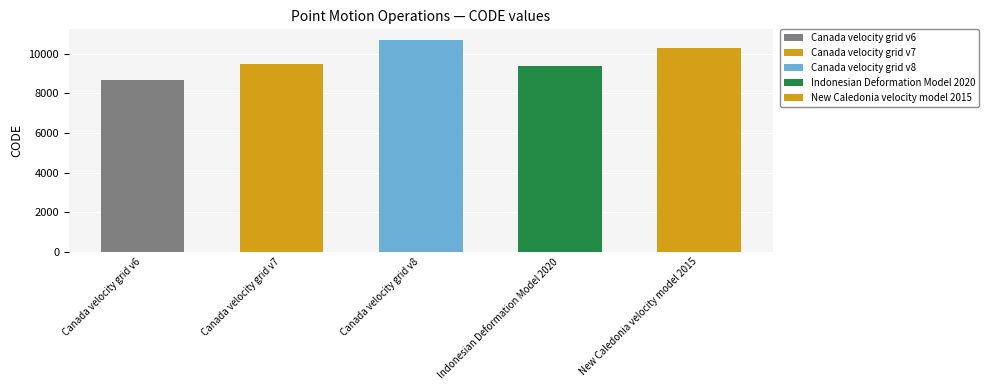

What is the average value?

9713